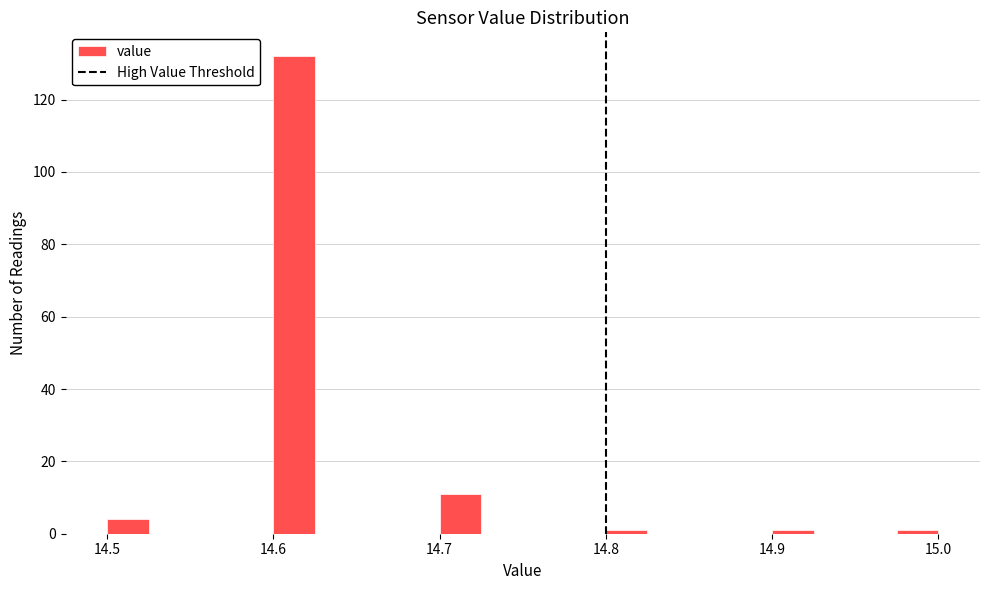

Read against the x-axis, roughly where is the centre of the tallest bar?

14.61